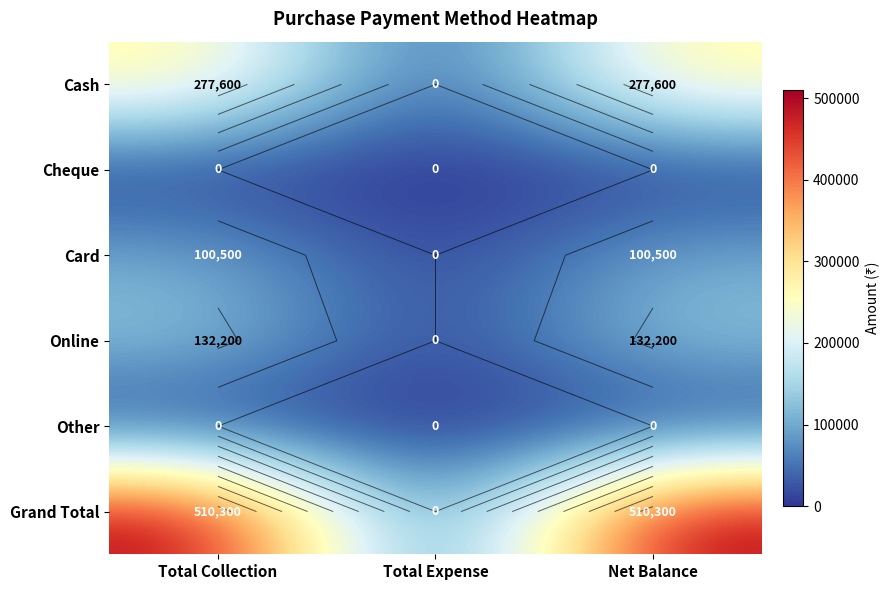

Count the Cash values in the range 0 to 277600.

3